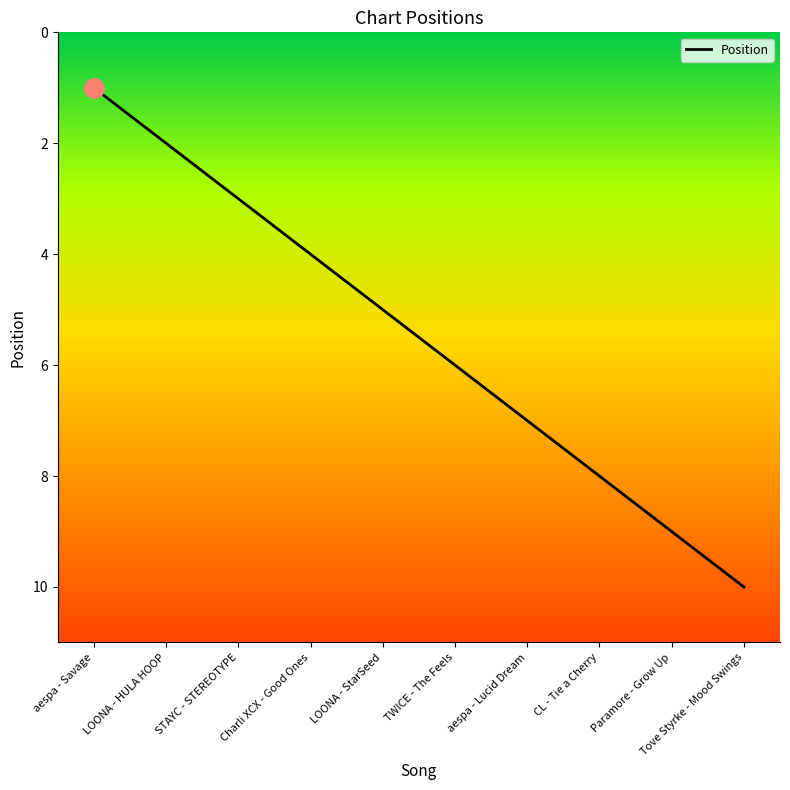

Read the value at STAYC - STEREOTYPE.

3